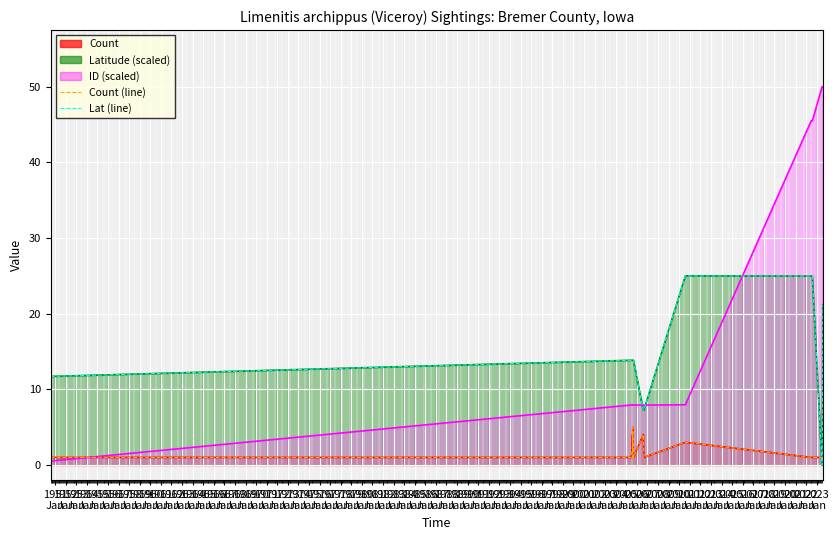

True or false: Count (line) has more than 2 interior local peaks.

True